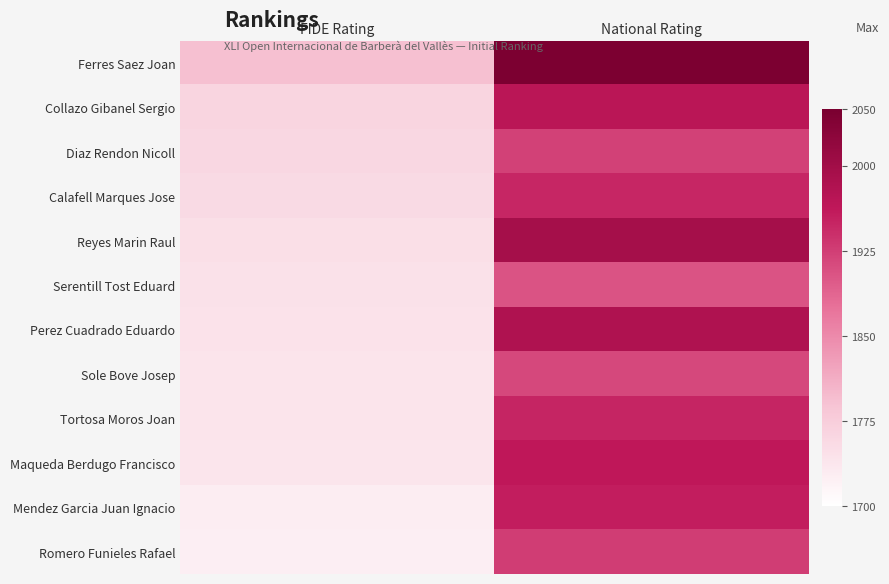

Reading left to right, extract all data points from this chart.

Ferres Saez Joan: FIDE Rating=1792	National Rating=2046
Collazo Gibanel Sergio: FIDE Rating=1763	National Rating=1969
Diaz Rendon Nicoll: FIDE Rating=1760	National Rating=1922
Calafell Marques Jose: FIDE Rating=1755	National Rating=1948
Reyes Marin Raul: FIDE Rating=1749	National Rating=1995
Serentill Tost Eduard: FIDE Rating=1745	National Rating=1904
Perez Cuadrado Eduardo: FIDE Rating=1743	National Rating=1983
Sole Bove Josep: FIDE Rating=1741	National Rating=1916
Tortosa Moros Joan: FIDE Rating=1741	National Rating=1950
Maqueda Berdugo Francisco: FIDE Rating=1739	National Rating=1963
Mendez Garcia Juan Ignacio: FIDE Rating=1726	National Rating=1956
Romero Funieles Rafael: FIDE Rating=1725	National Rating=1926